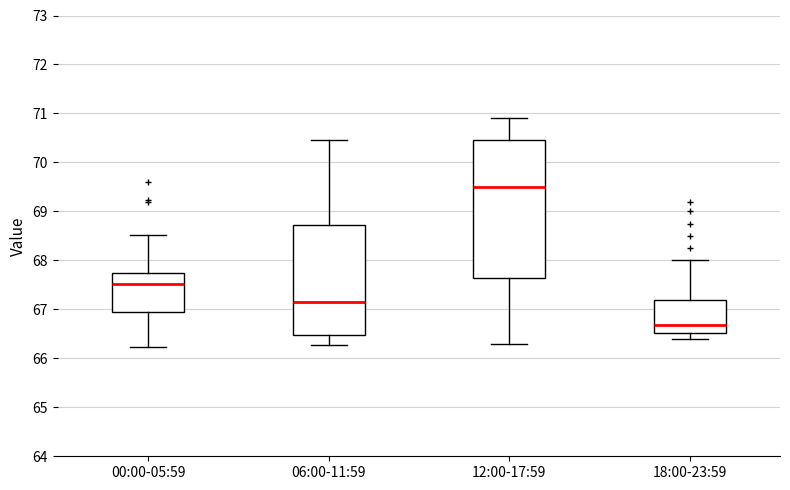

Where is the upper edge of the box for 12:00-17:59 on the y-axis? The values are not printed on the chart, so give them approximately, as read against the axis.

70.5